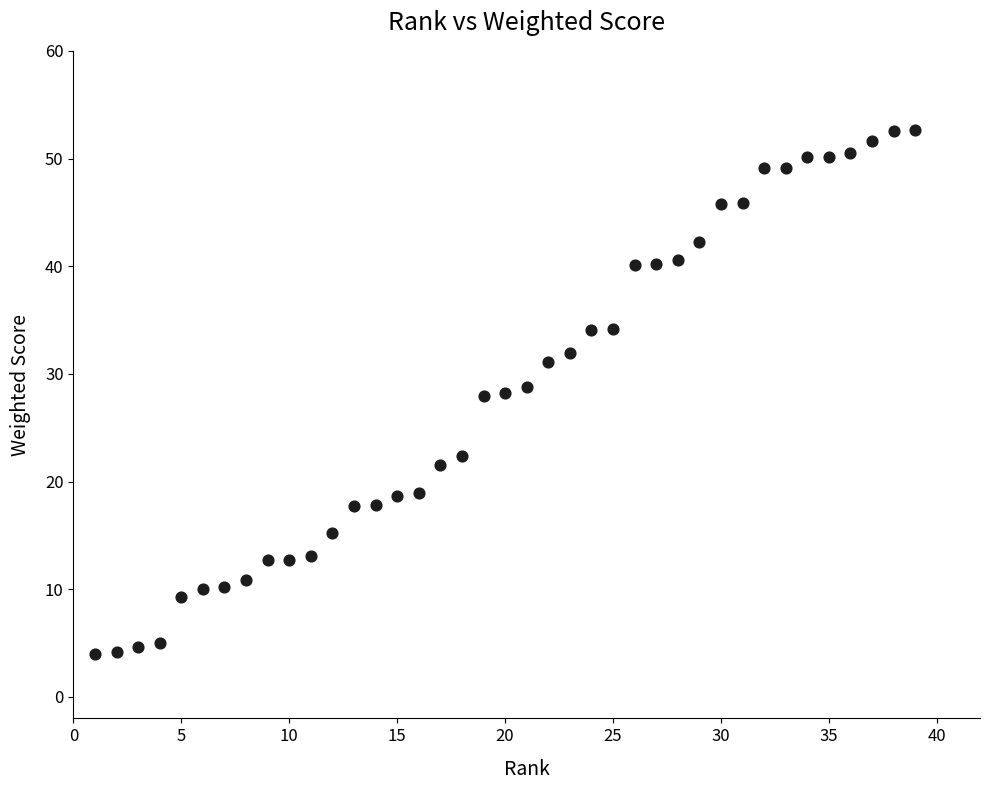

What is the range of Y values (max minus min)?

48.6